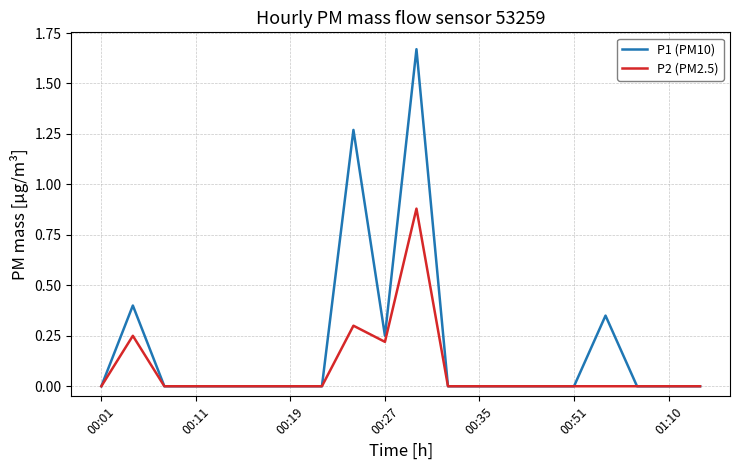

Rank the series by their average value, from lowest to highest.

P2 (PM2.5), P1 (PM10)